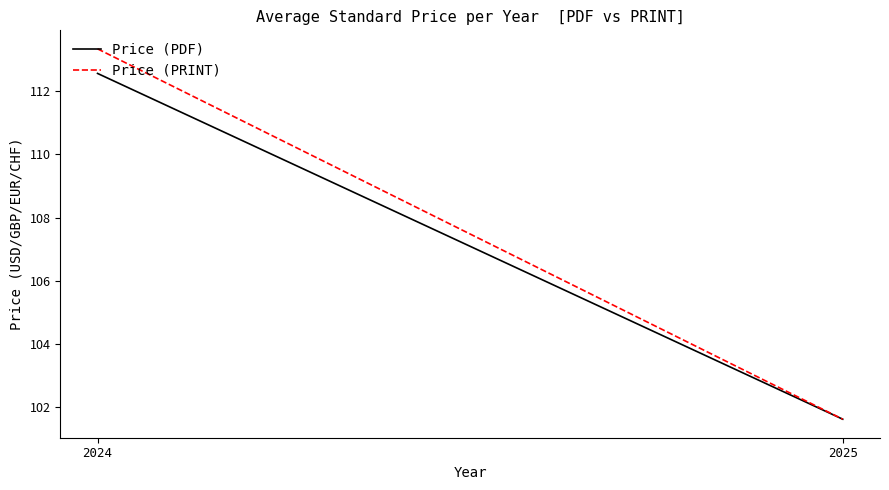

What is the sum of the Price (PDF) values at 2025 and 2024?

214.2